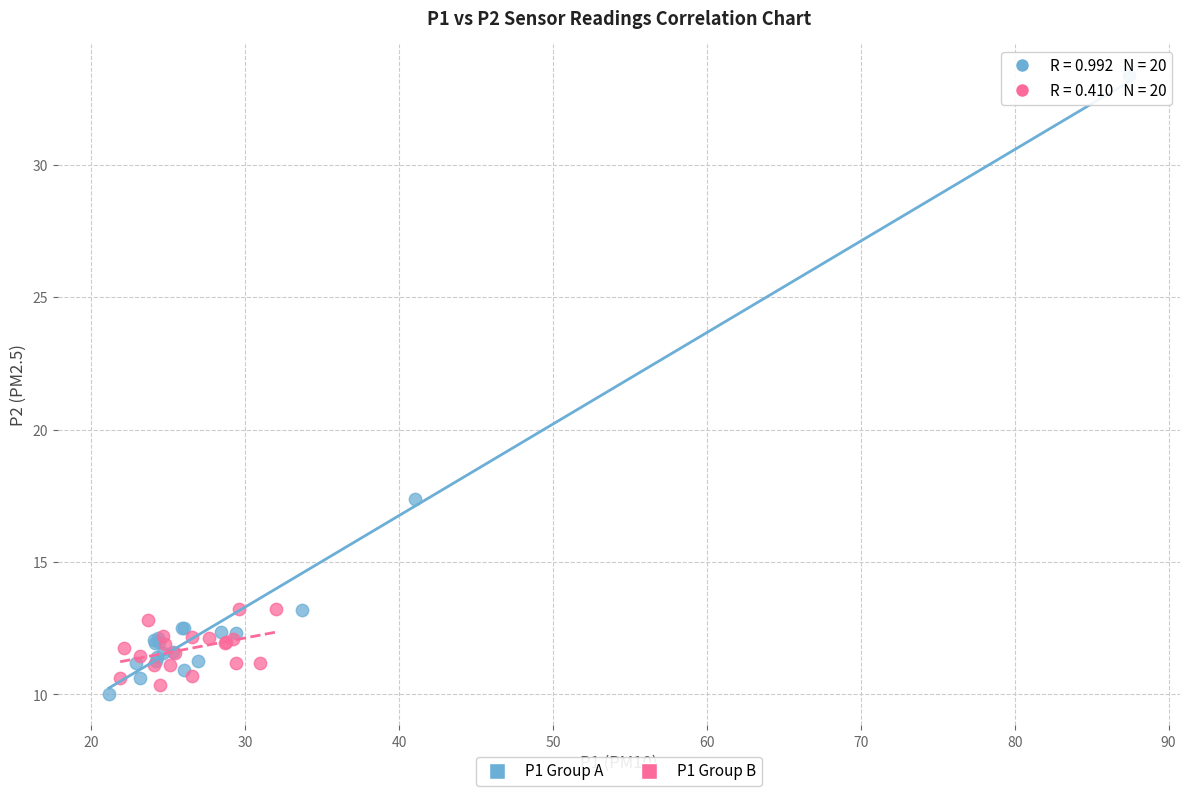

Which series contains the lowest Y value?

P1 Group A